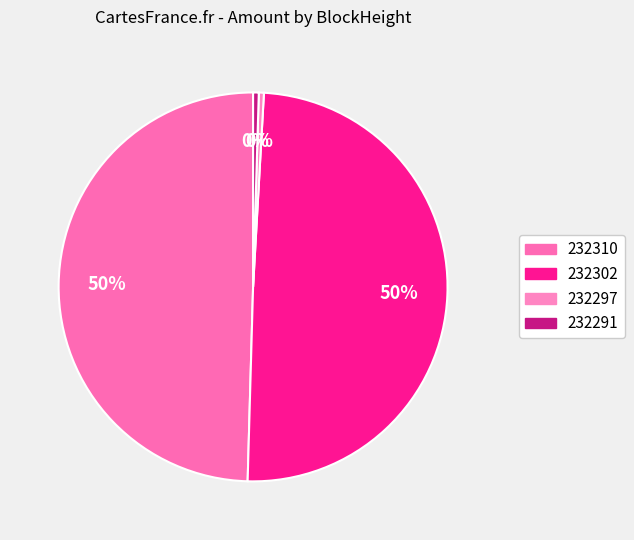

Is there any slice that represents more than half of the pie?

No